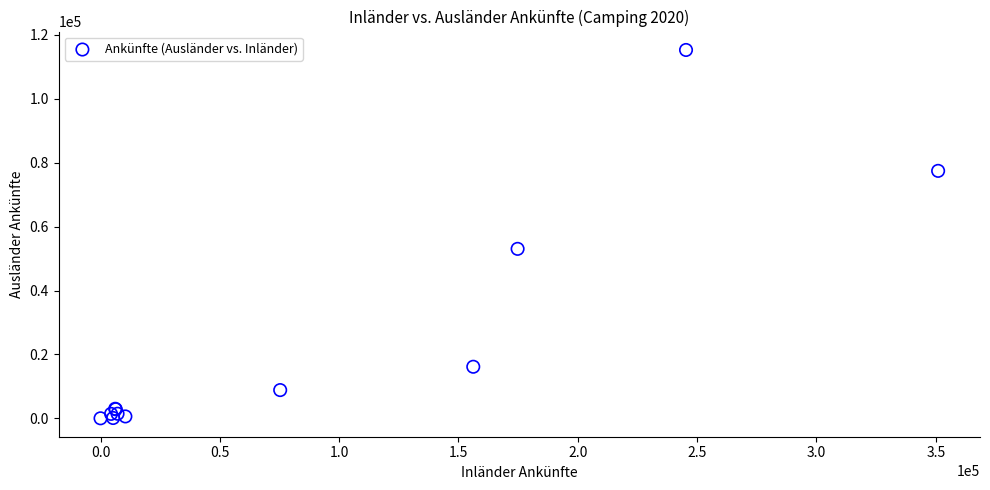

What Y value in the scatter plot is closest to 57651?

53043.3